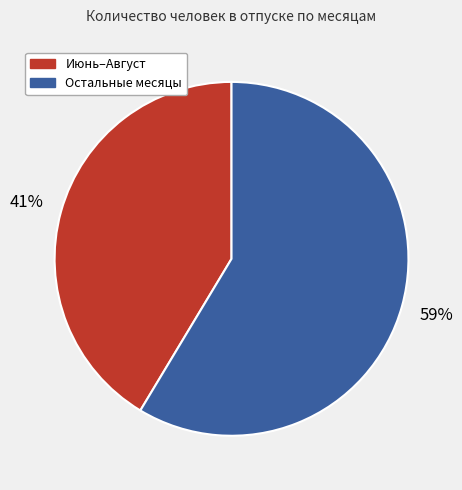

To the nearest percent, what is the average slice percentage?

50%